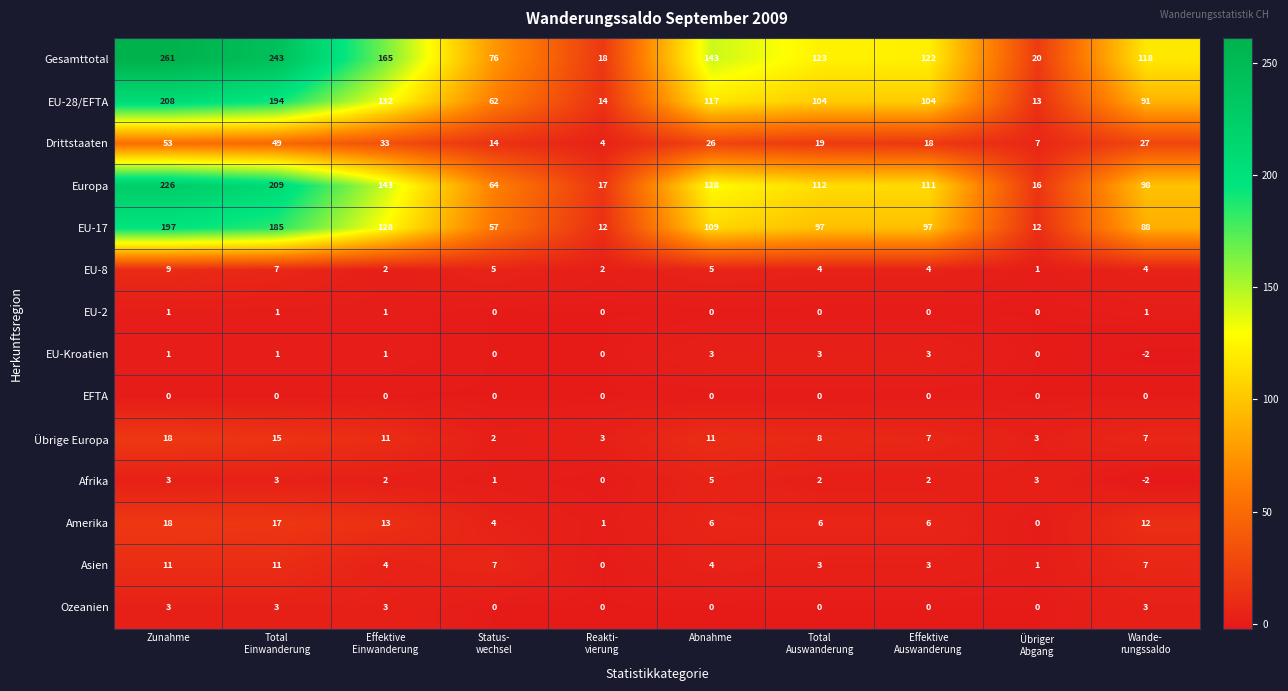

At which label does Afrika first exceed 2?

Zunahme